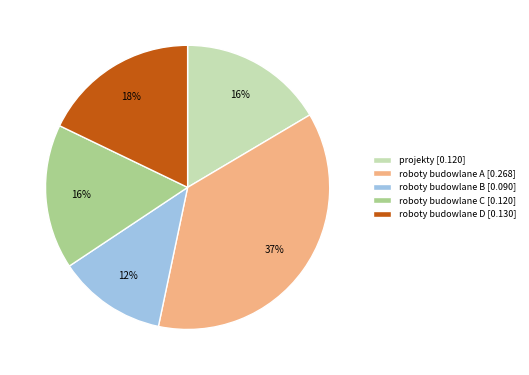

Does roboty budowlane D represent more than half of the total?

No